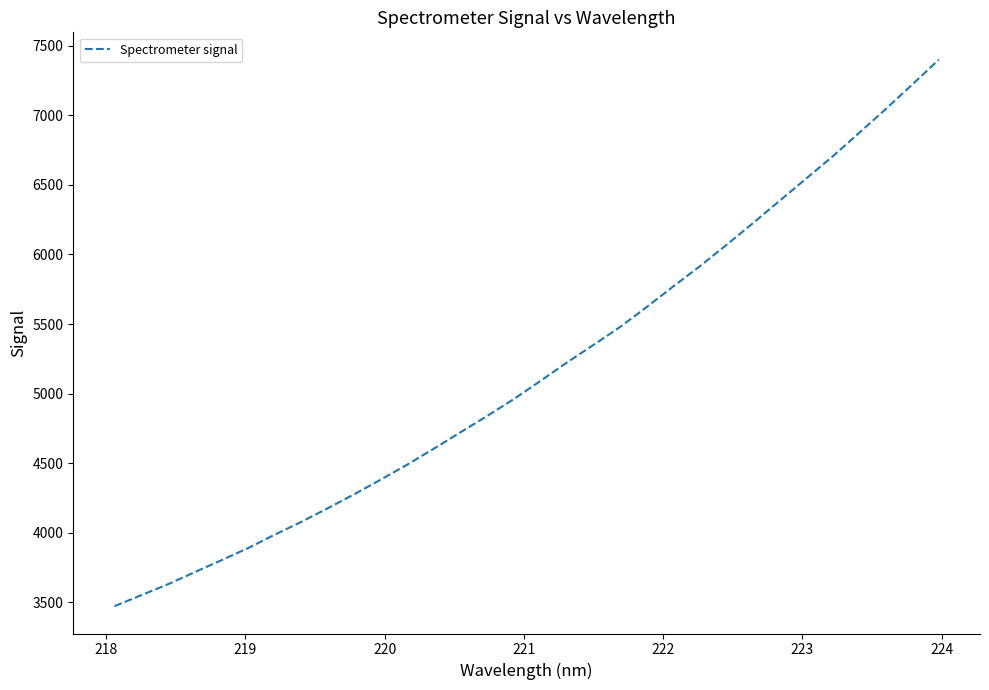

What is the greatest value displayed?

7400.5